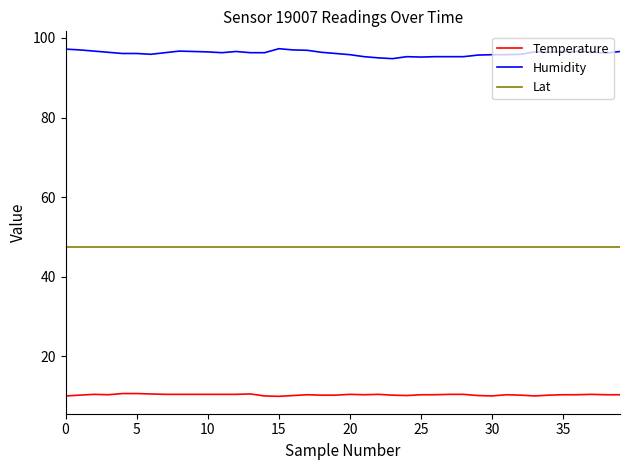

True or false: Humidity and Temperature cross at least once.

False